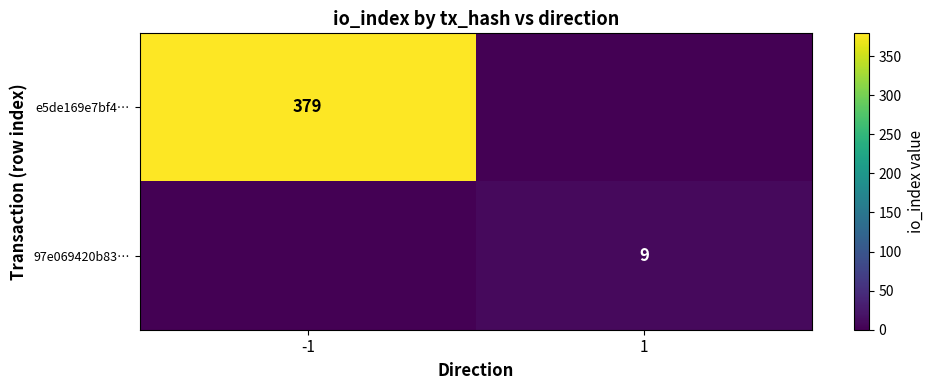

What is the difference between the highest and lowest values at -1?

379